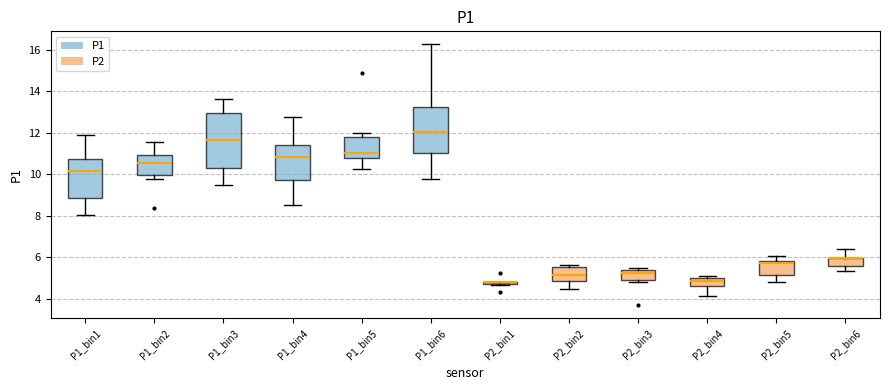

Where is the upper edge of the box for P1_bin6 on the y-axis? The values are not printed on the chart, so give them approximately, as read against the axis.

13.2